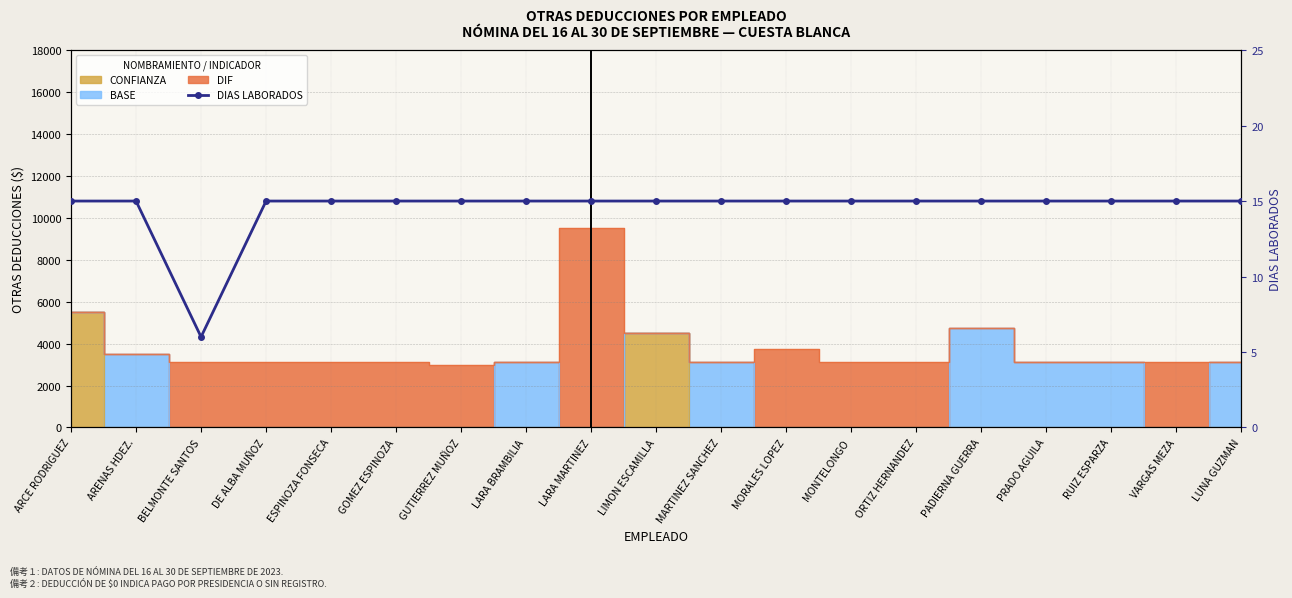

Which category has the highest value across all series?

ARCE RODRIGUEZ